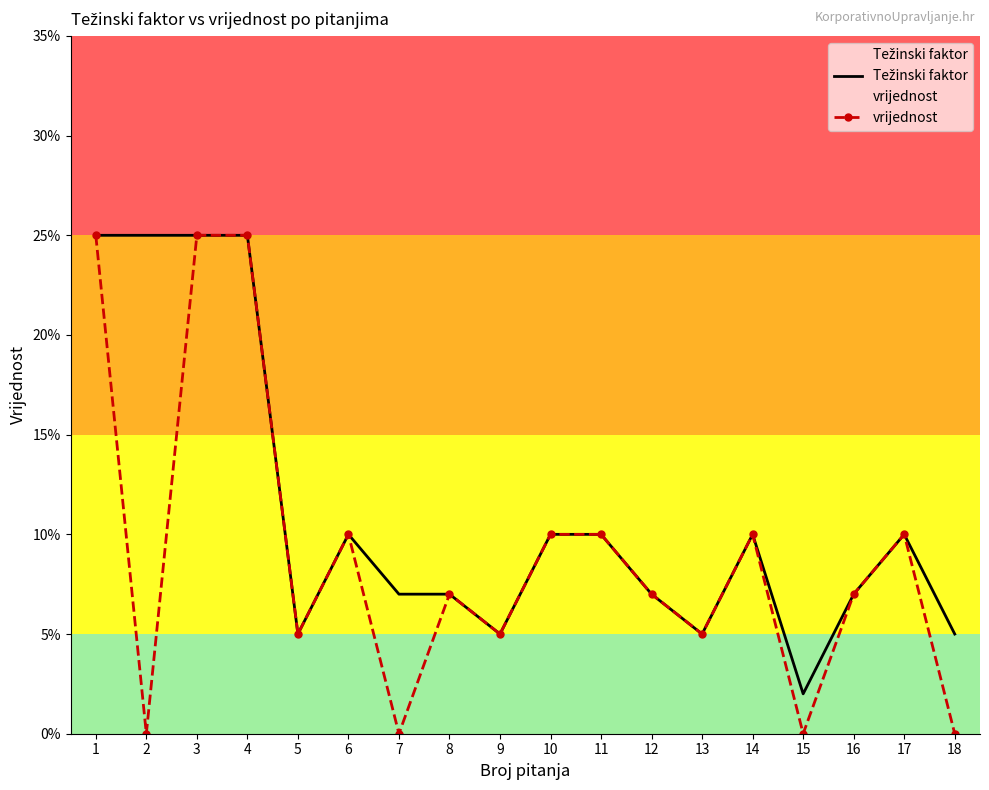

In Težinski faktor, how many points are higher than both neighbors (excluding endpoints)?

3